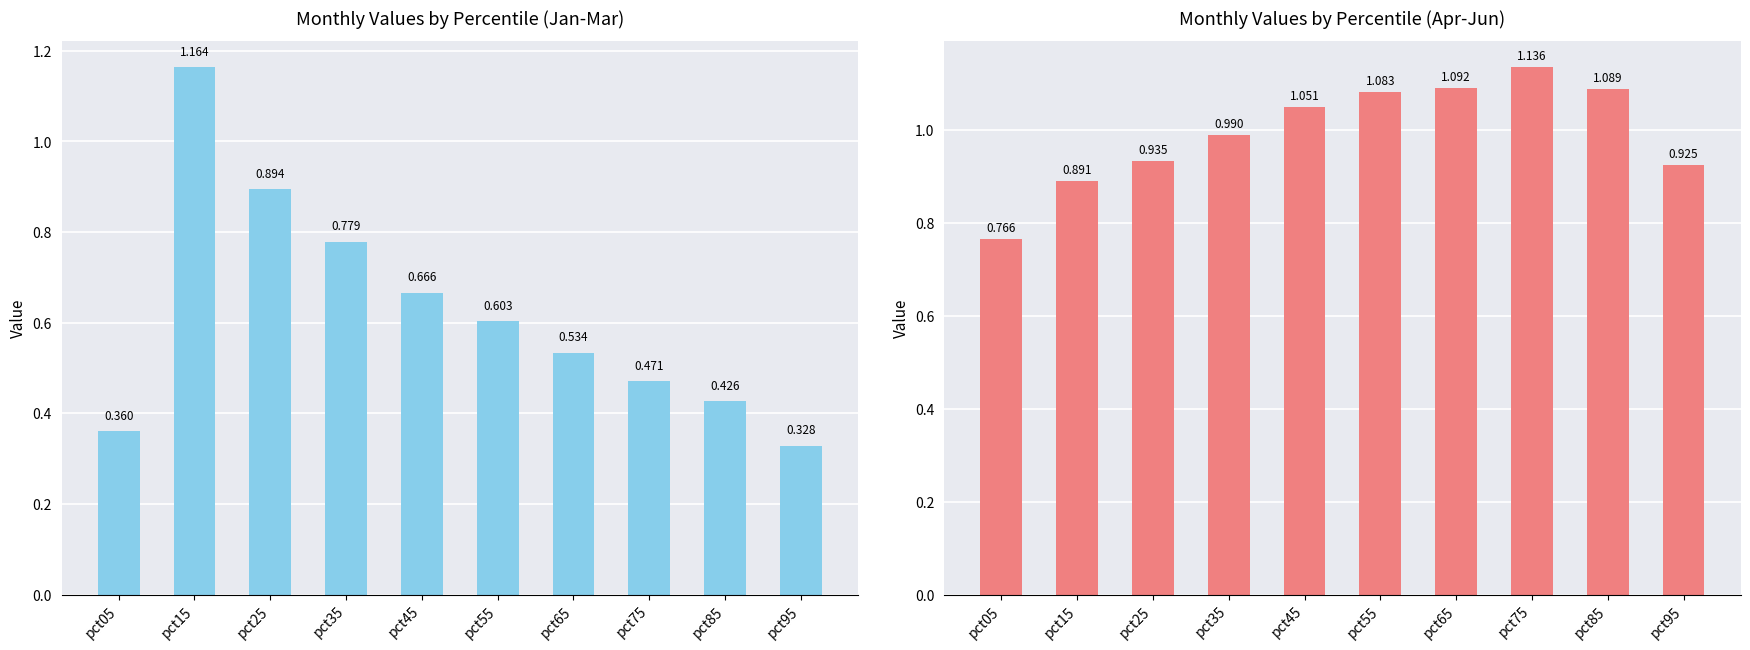

What is the difference between the Apr values at pct45 and pct05?

0.3